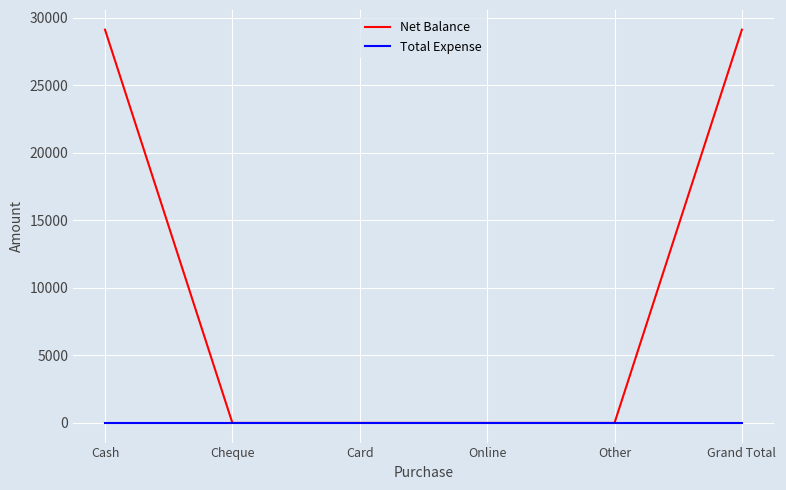

What is the total value across all series at Grand Total?

29100